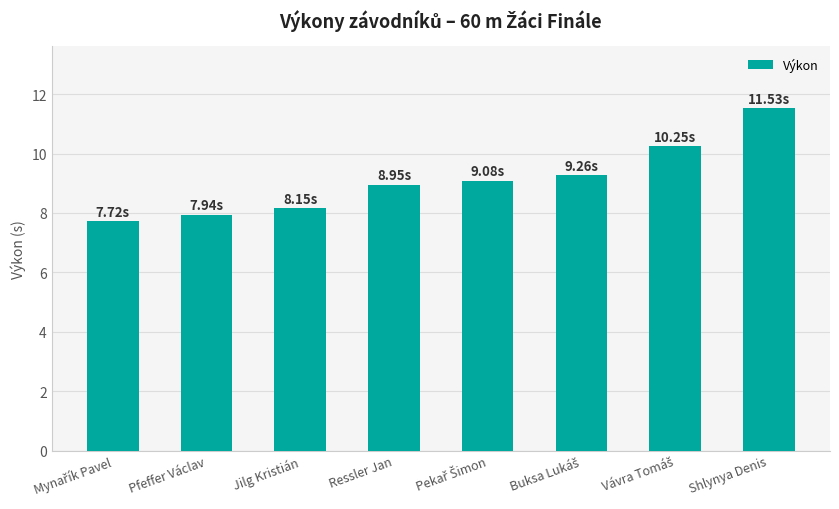

What is the change in value from Ressler Jan to Shlynya Denis?

+2.6